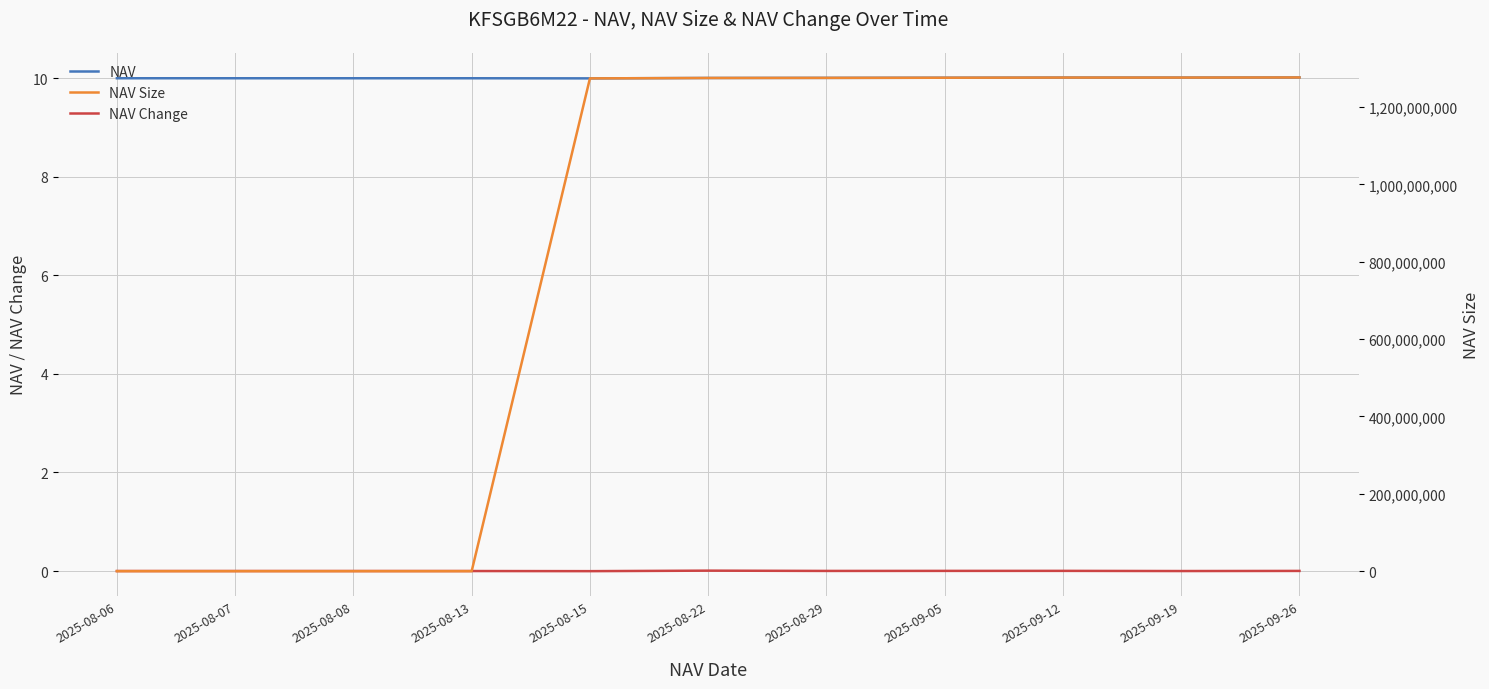

At how many categories does at least one series exceed 503439057?

7